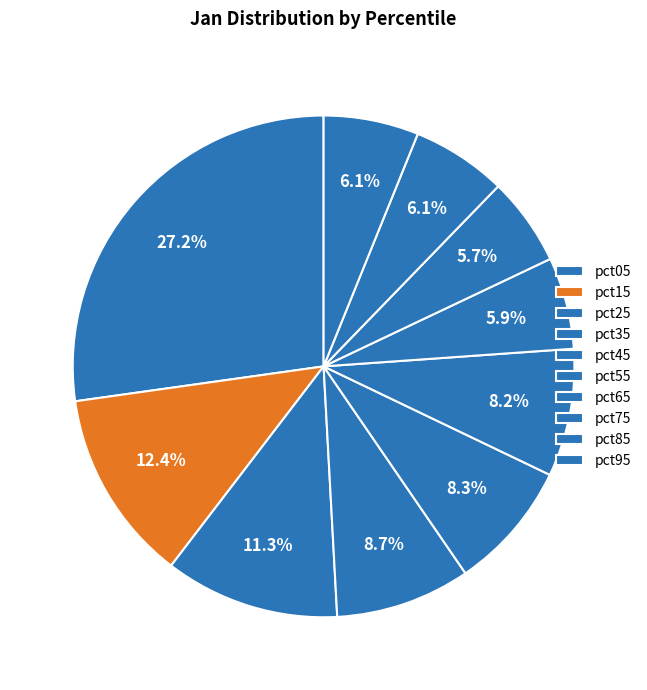

How many segments does this pie chart have?

10